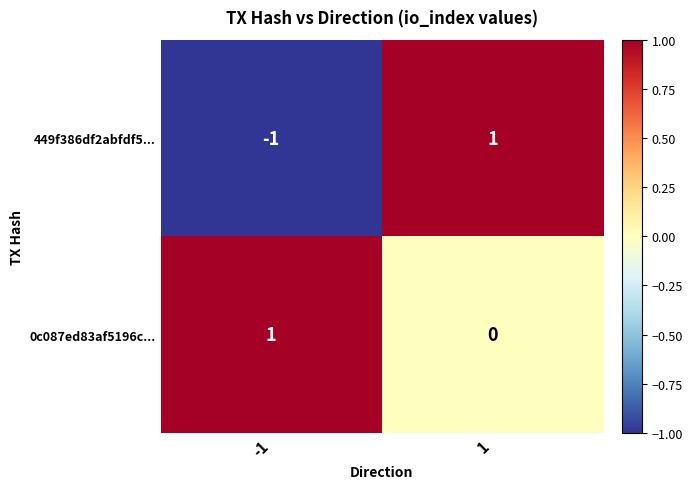

Rank the series at 1 from highest to lowest value.

449f386df2abfdf5..., 0c087ed83af5196c...